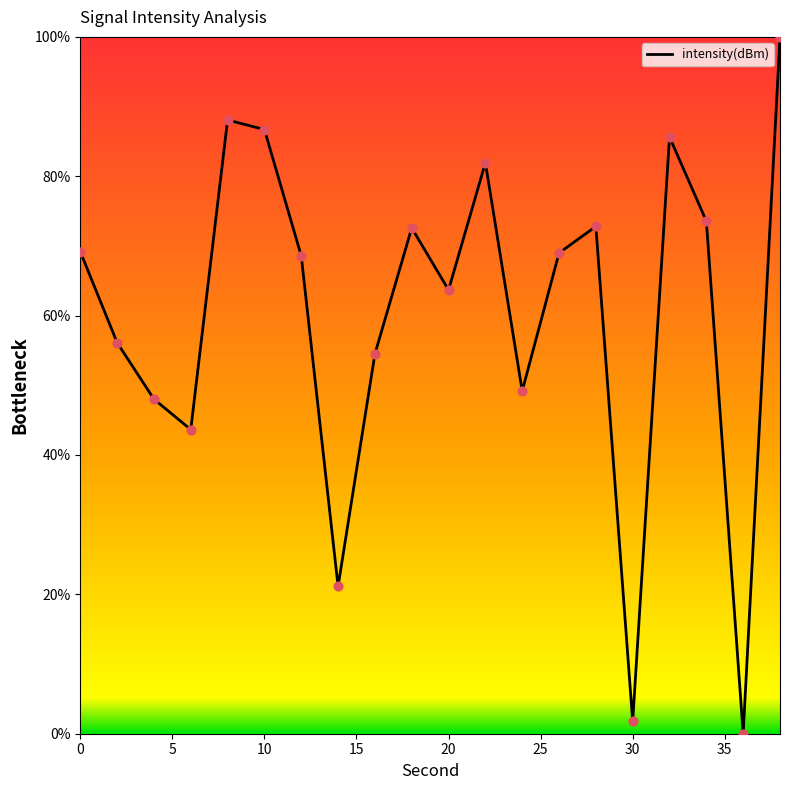

What is the difference between the maximum and minimum values?

100.0